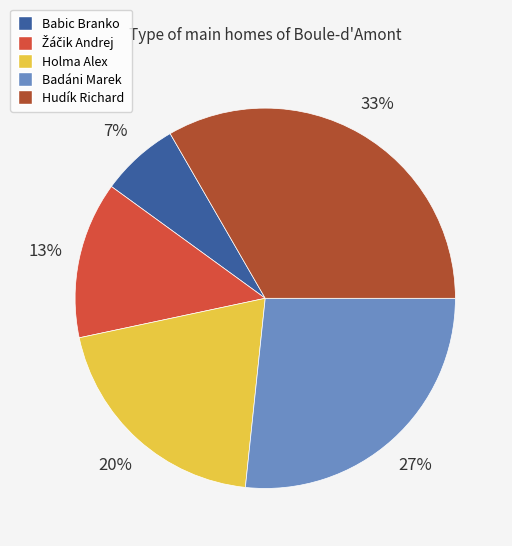

Is the sum of Badáni Marek and Babic Branko greater than half?

No